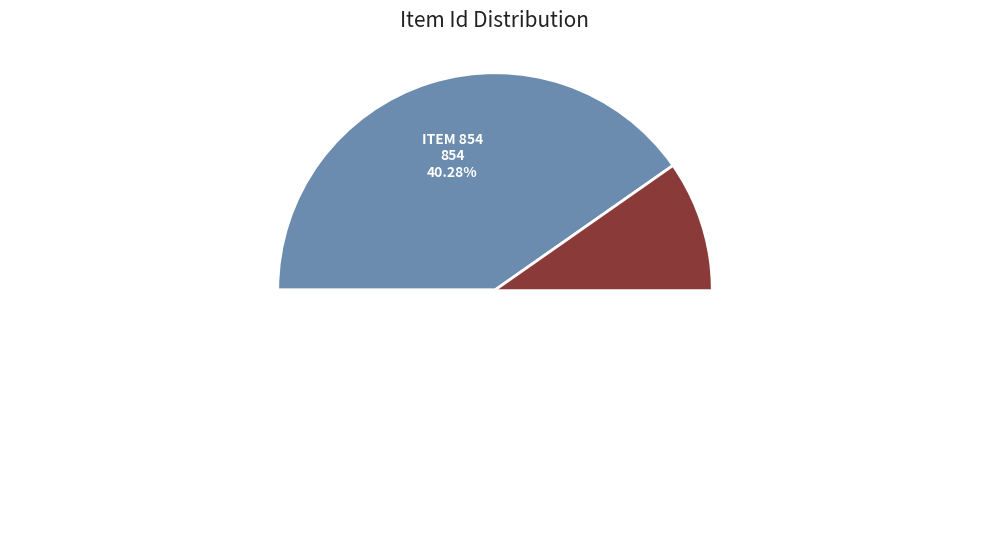

To the nearest percent, what is the average slice percentage?

50%